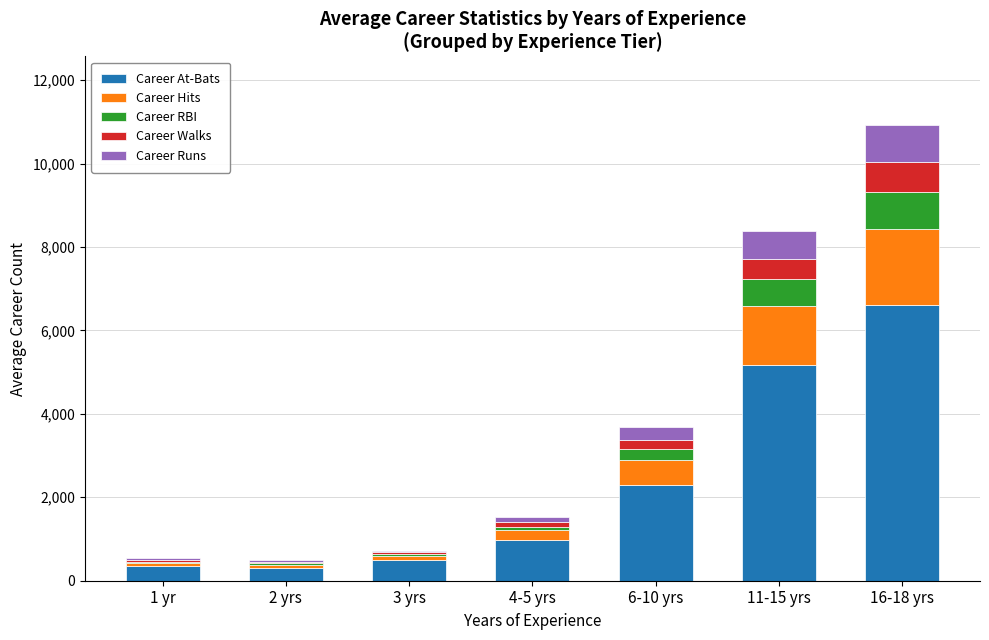

At which category is the sum across all series the highest?

16-18 yrs